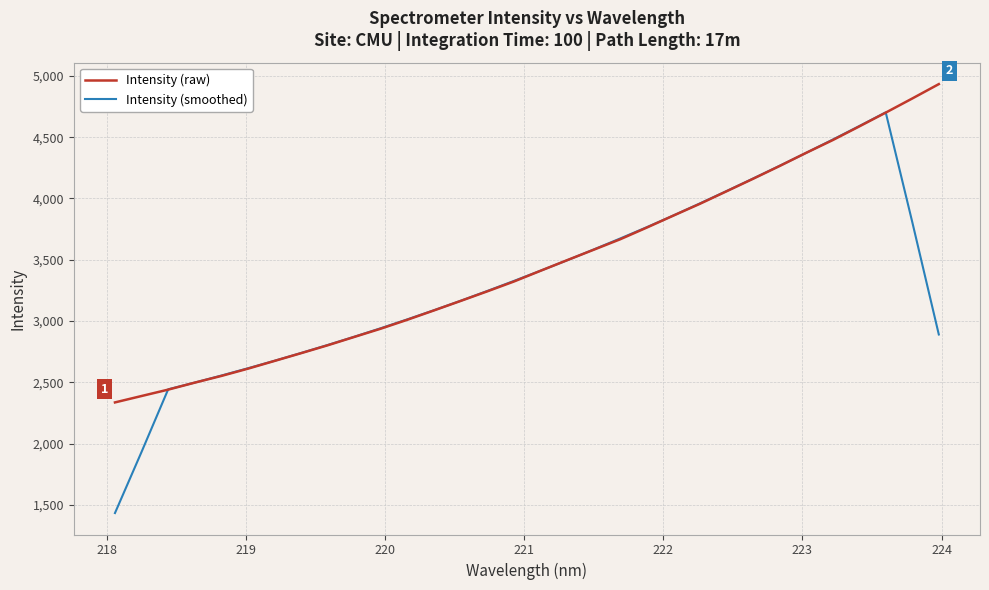

Which series has the widest spread of values?

Intensity (smoothed)